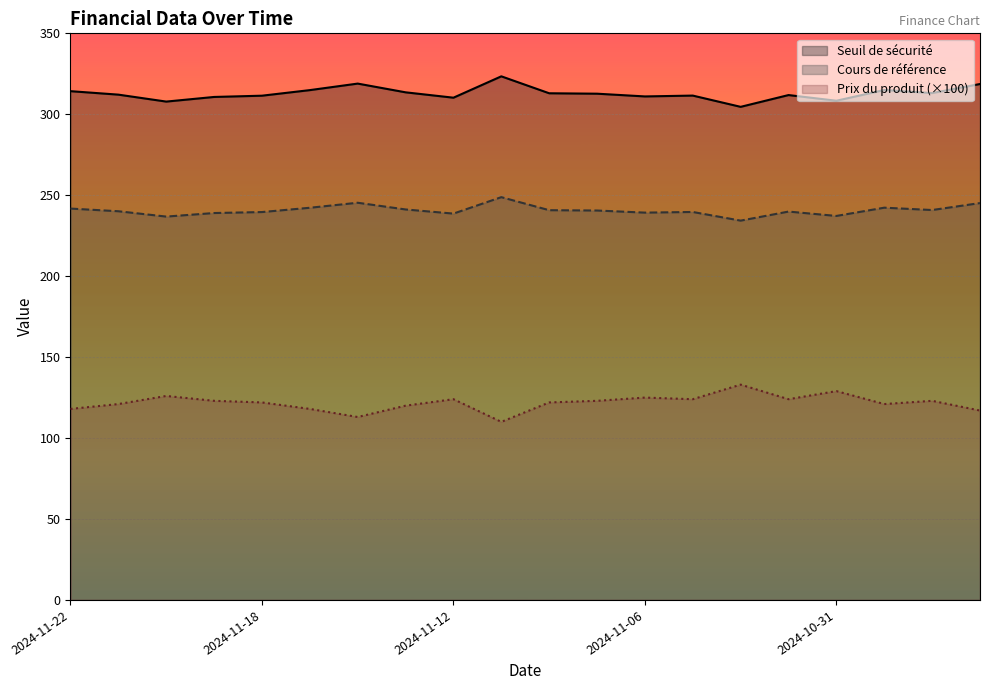

Reading left to right, list all the values displayed in this chart.

Seuil de sécurité: 2024-11-22=241.8	2024-11-21=240.1	2024-11-20=236.8	2024-11-19=239.0	2024-11-18=239.6	2024-11-15=242.2	2024-11-14=245.3	2024-11-13=241.2	2024-11-12=238.7	2024-11-11=248.8	2024-11-08=240.8	2024-11-07=240.6	2024-11-06=239.2	2024-11-05=239.7	2024-11-04=234.3	2024-11-01=239.9	2024-10-31=237.2	2024-10-30=242.3	2024-10-29=240.8	2024-10-28=245.2
Cours de référence: 2024-11-22=314.3	2024-11-21=312.1	2024-11-20=307.8	2024-11-19=310.7	2024-11-18=311.5	2024-11-15=314.9	2024-11-14=319.0	2024-11-13=313.6	2024-11-12=310.2	2024-11-11=323.4	2024-11-08=313.0	2024-11-07=312.7	2024-11-06=311.0	2024-11-05=311.5	2024-11-04=304.6	2024-11-01=311.9	2024-10-31=308.4	2024-10-30=315.0	2024-10-29=313.1	2024-10-28=318.7
Prix du produit: 2024-11-22=118.0	2024-11-21=121.0	2024-11-20=126.0	2024-11-19=123.0	2024-11-18=122.0	2024-11-15=118.0	2024-11-14=113.0	2024-11-13=120.0	2024-11-12=124.0	2024-11-11=110.0	2024-11-08=122.0	2024-11-07=123.0	2024-11-06=125.0	2024-11-05=124.0	2024-11-04=133.0	2024-11-01=124.0	2024-10-31=129.0	2024-10-30=121.0	2024-10-29=123.0	2024-10-28=117.0